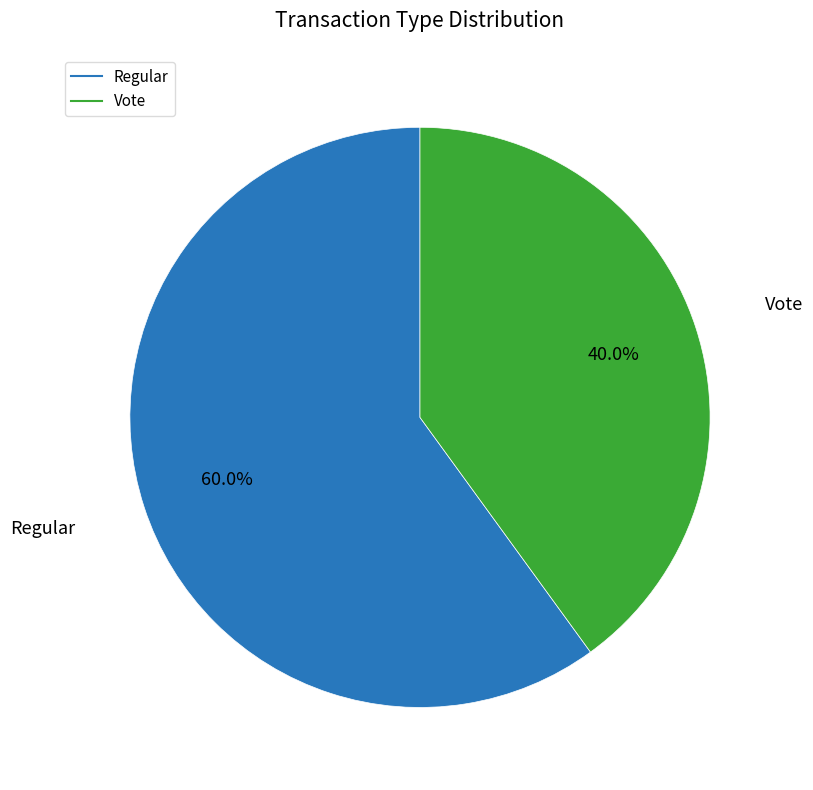

Rank the categories by value from lowest to highest.

Vote, Regular